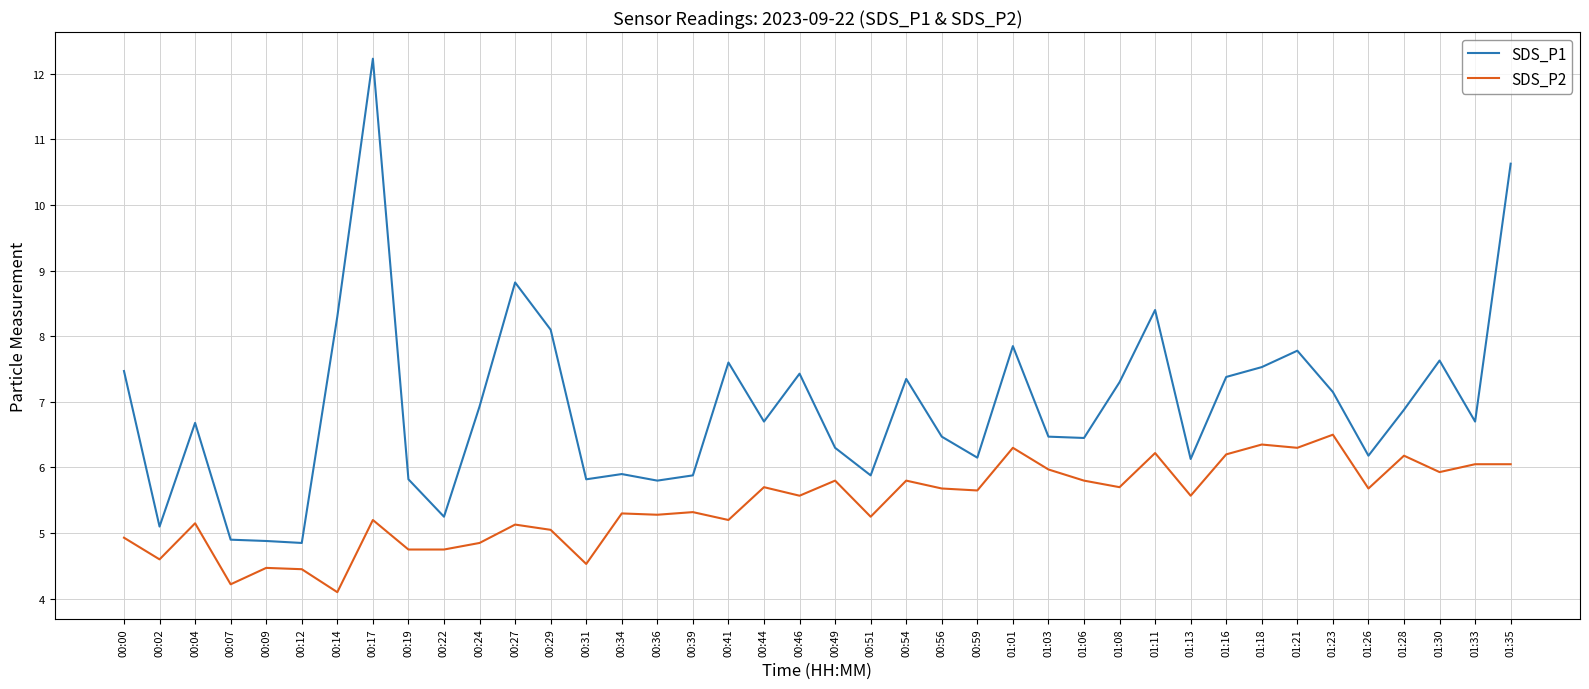

What position from the left is 01:23?

35